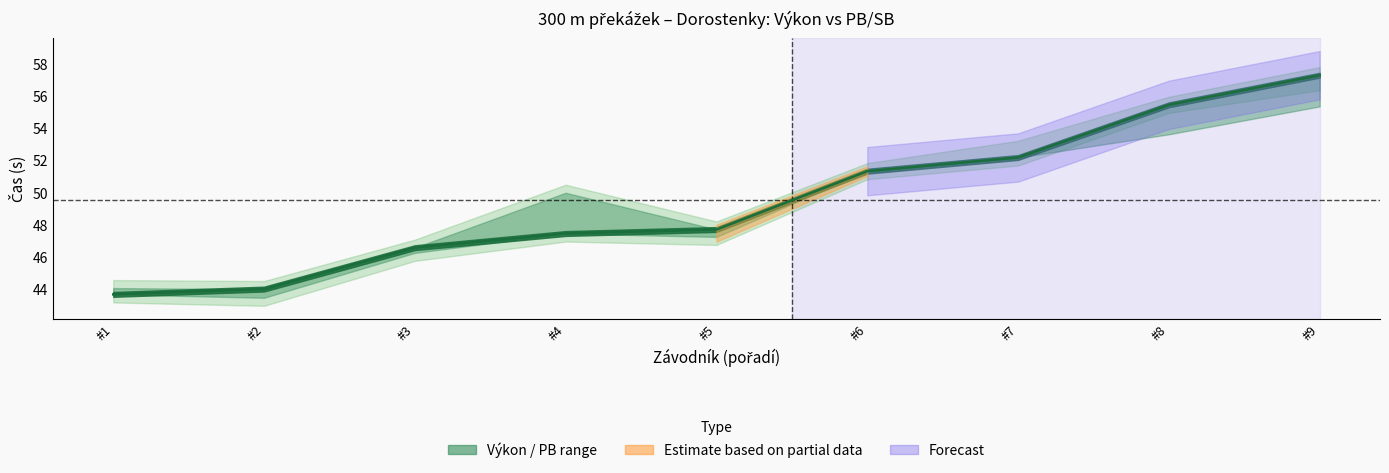

True or false: the data shows 85.5 at #9.

False